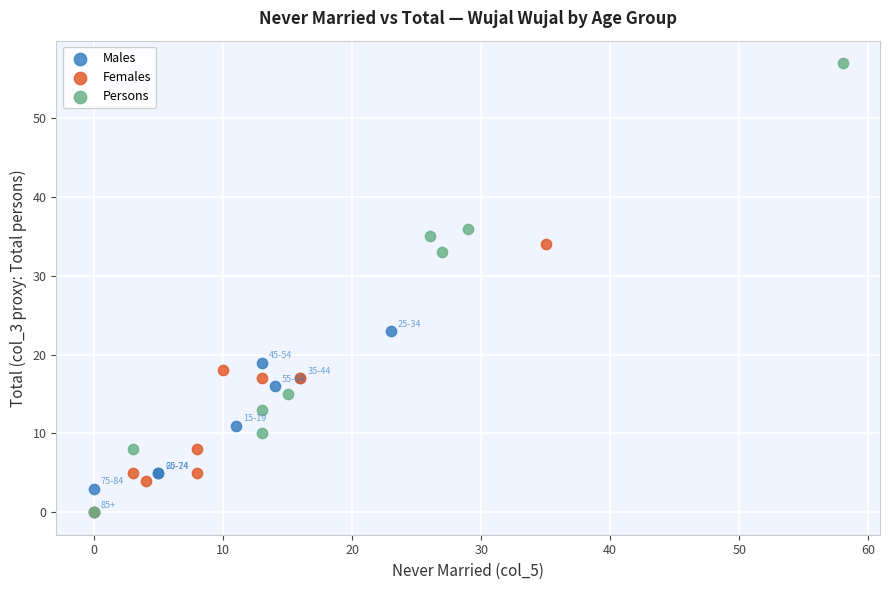

Which series contains the highest Y value?

Persons